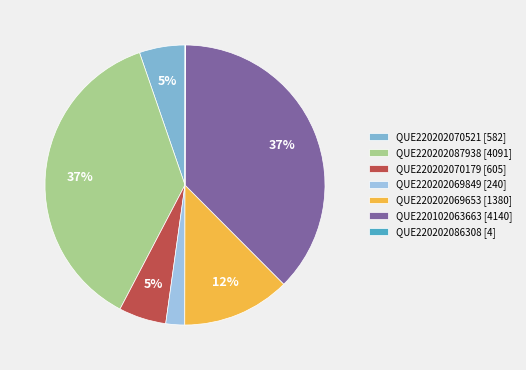

Count the number of slices in the pie.

7